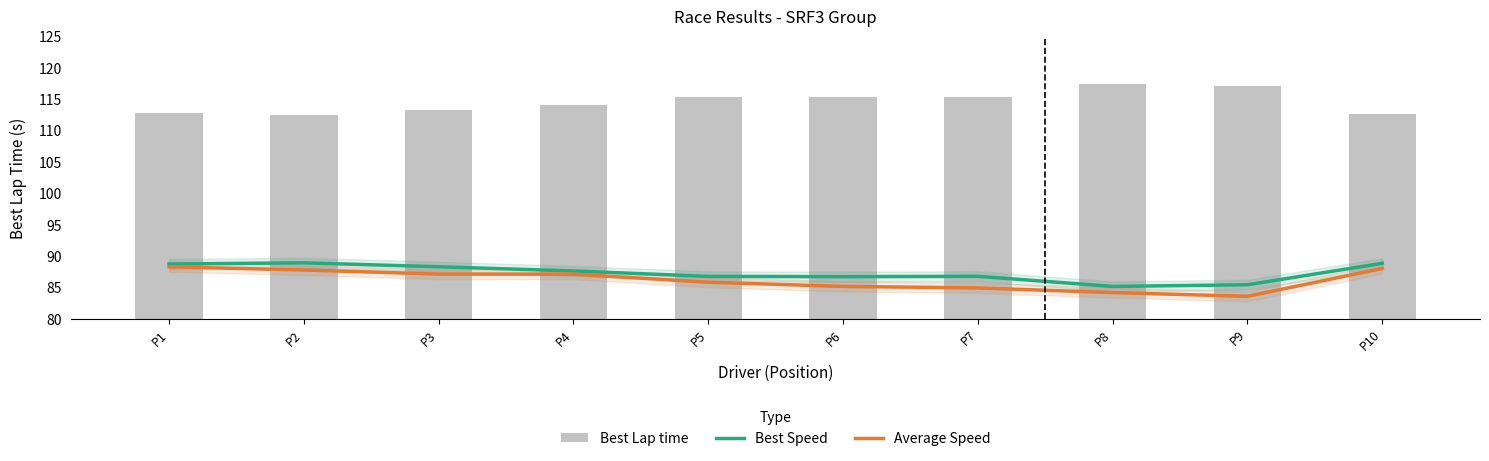

Which has a higher value, P3 or P5?

P3